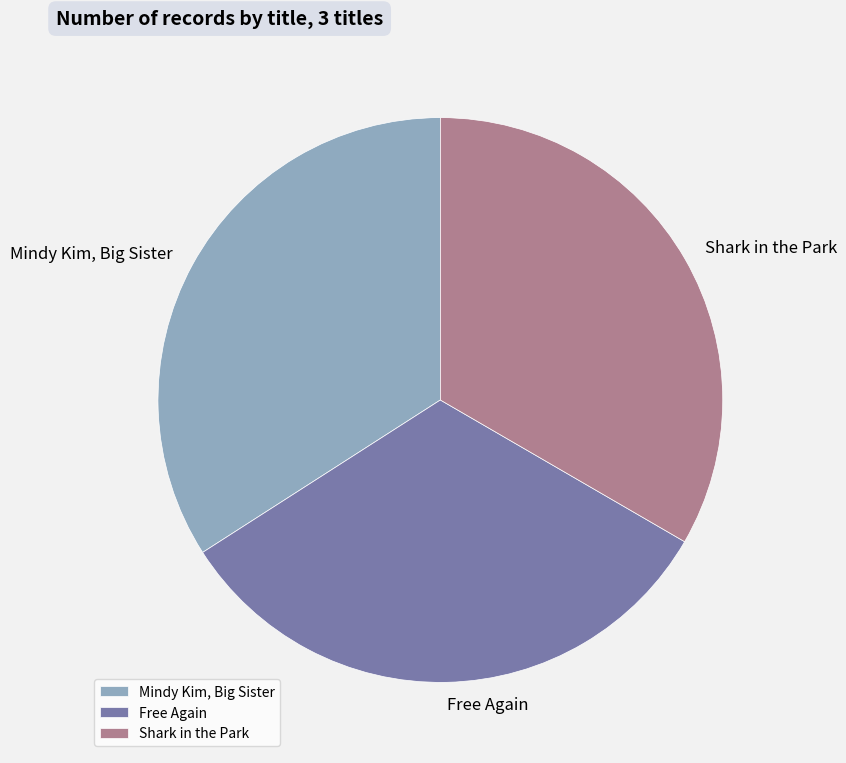

Is it true that Free Again is 33% of the pie?

True